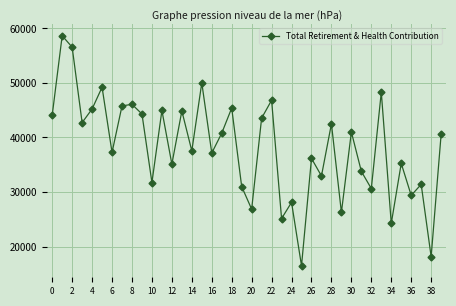

How many values are below 40574?

20